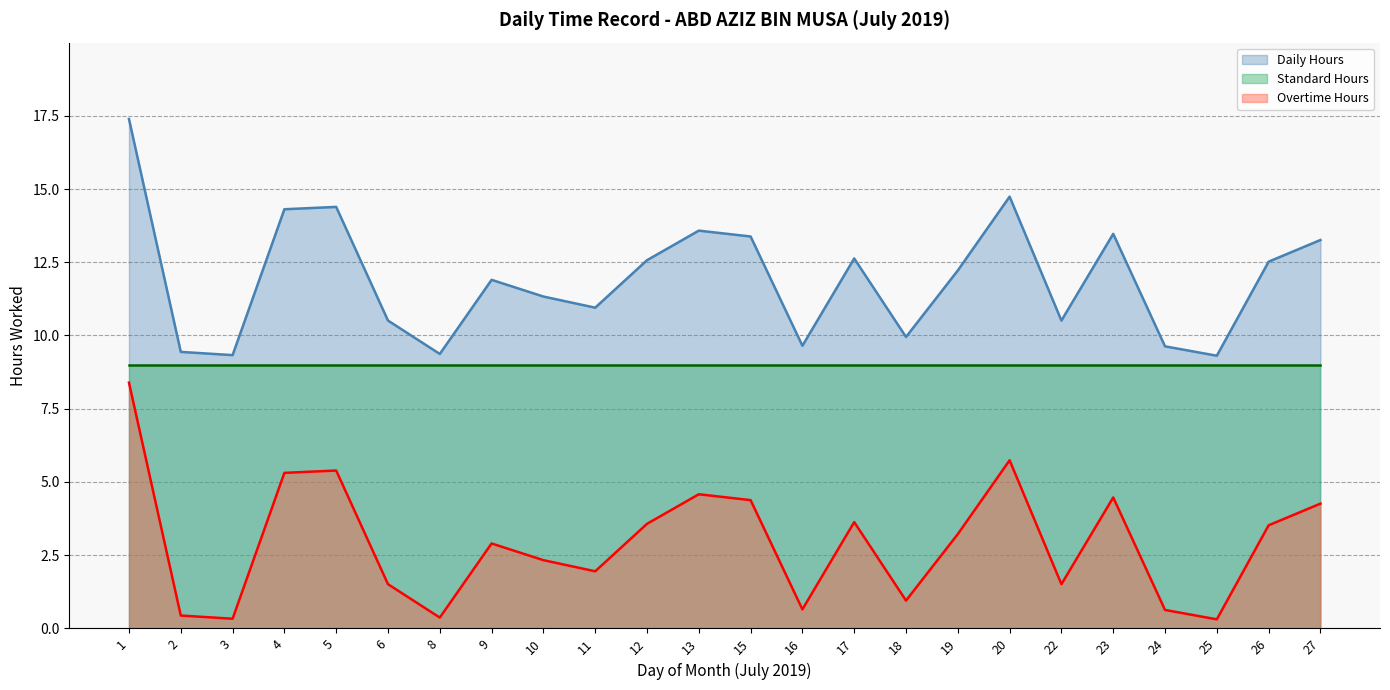

What is the average value of the Daily Hours series?

11.9